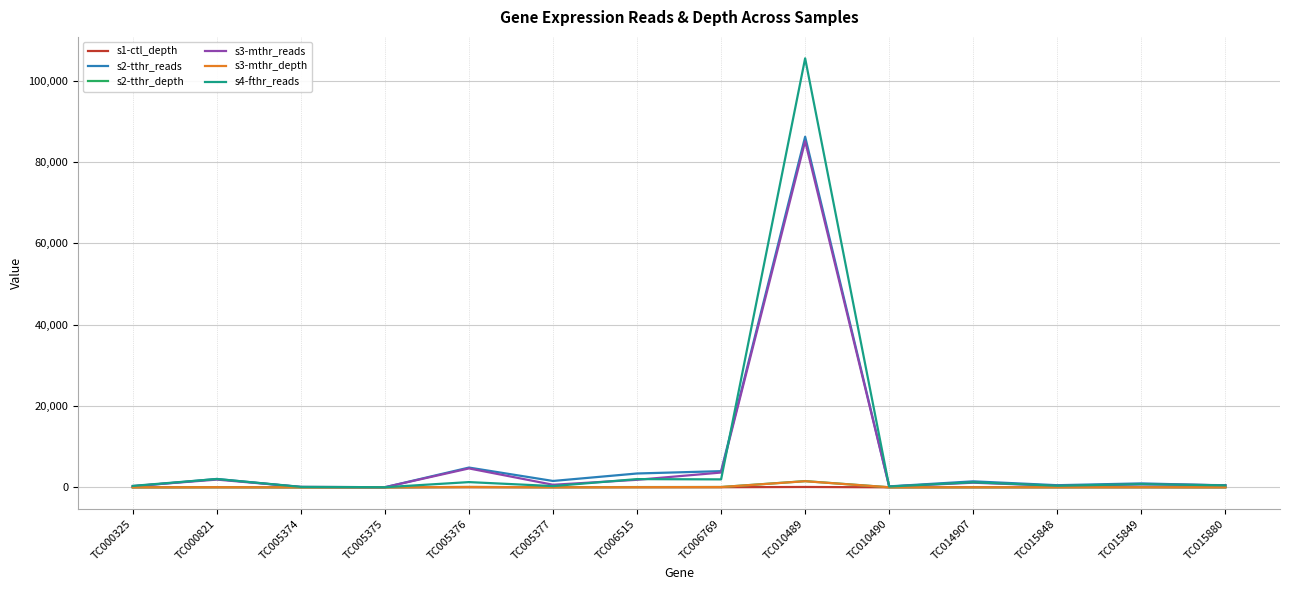

At which category is the sum across all series the highest?

TC010489